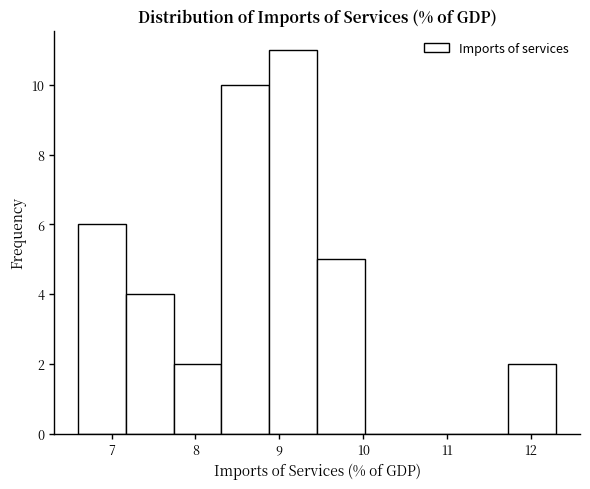

Over which range of the x-axis is the bar tallest?

8.88 to 9.45